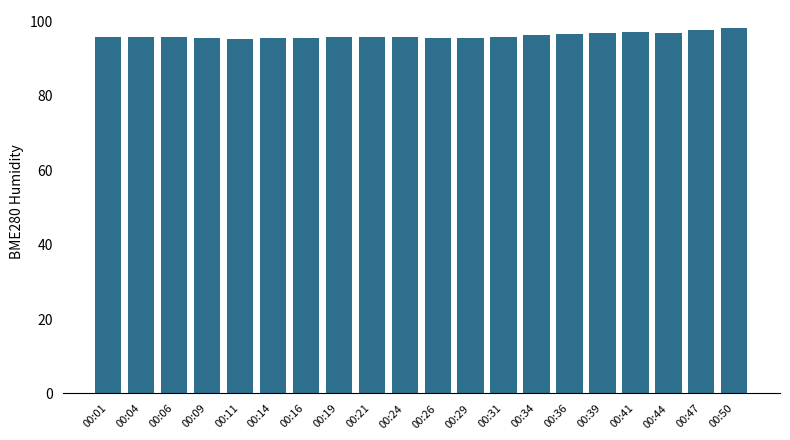

What is the maximum value shown in the chart?

98.2